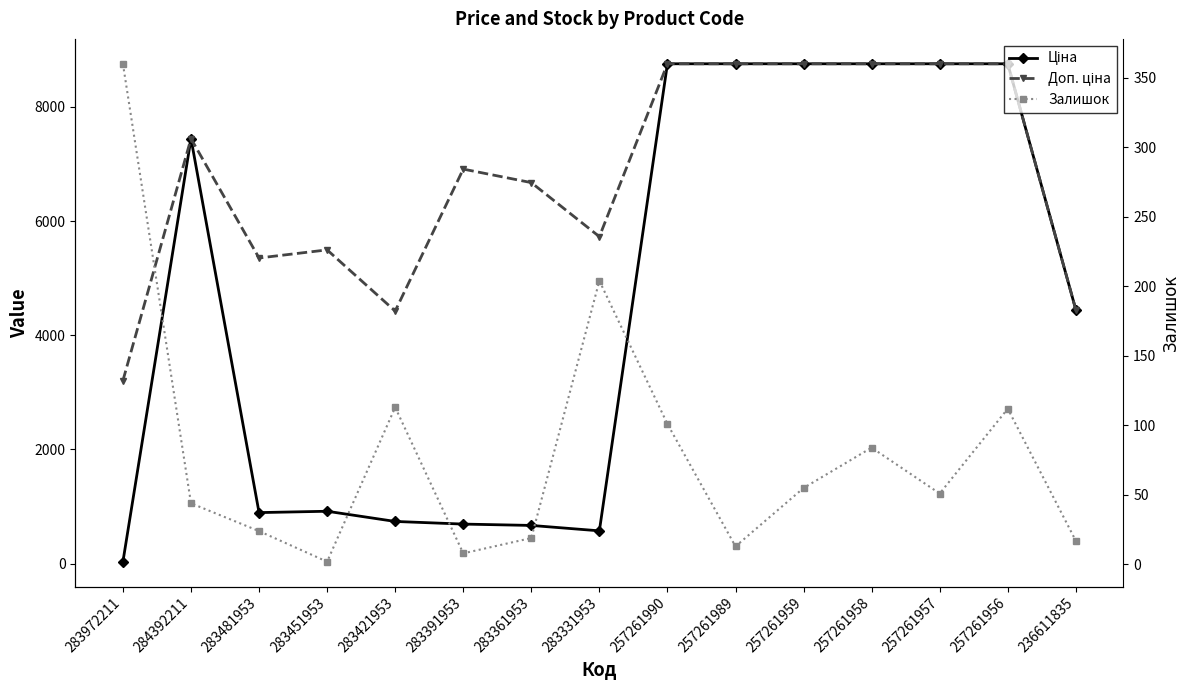

What is the sum of all Залишок values?

1207.0